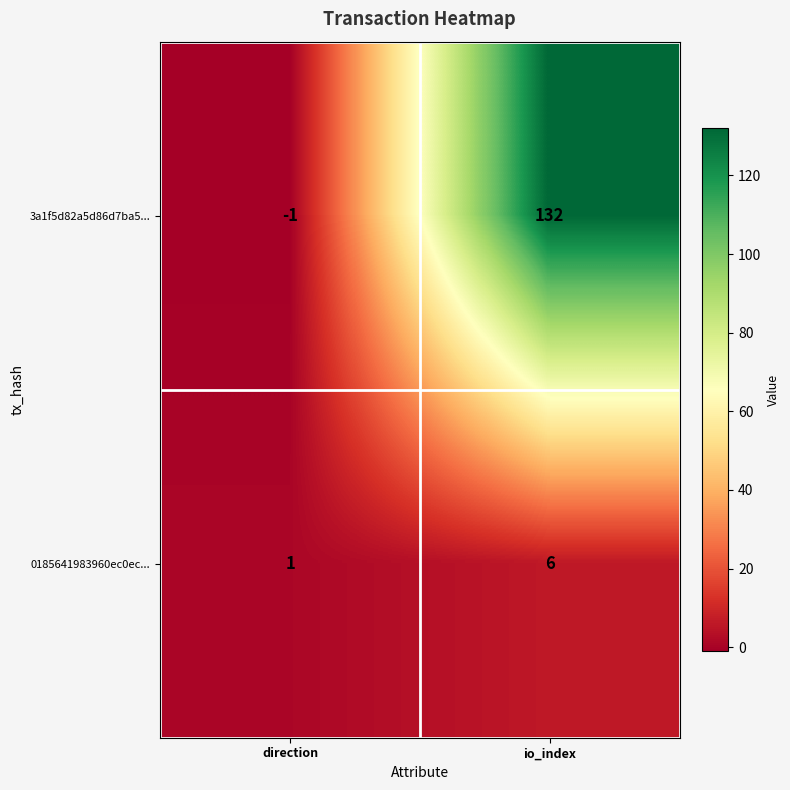

Is the value of 3a1f5d82a5d86d7ba5... at direction greater than the value of 0185641983960ec0ec... at direction?

No